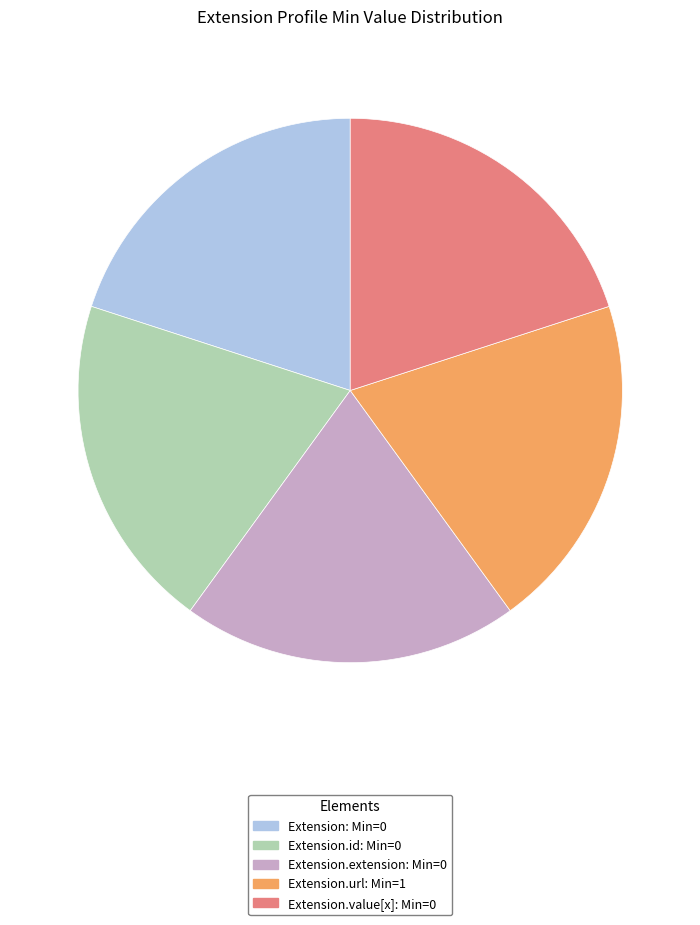

Is there a majority slice in this chart?

No